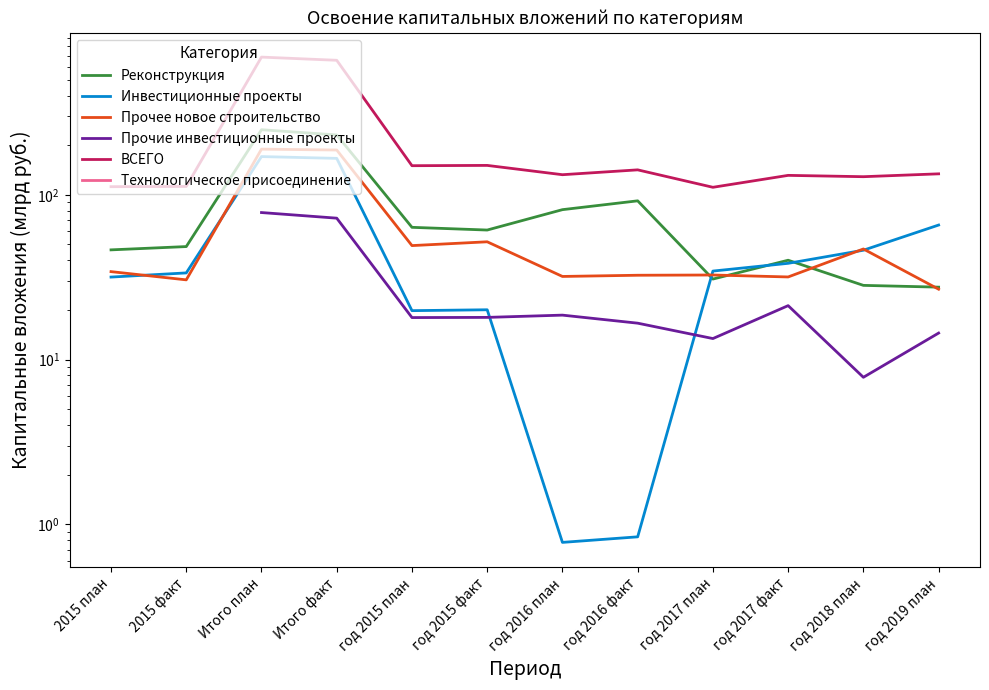

Is the value of Прочее новое строительство at год 2016 факт greater than the value of Прочие инвестиционные проекты at год 2019 план?

Yes